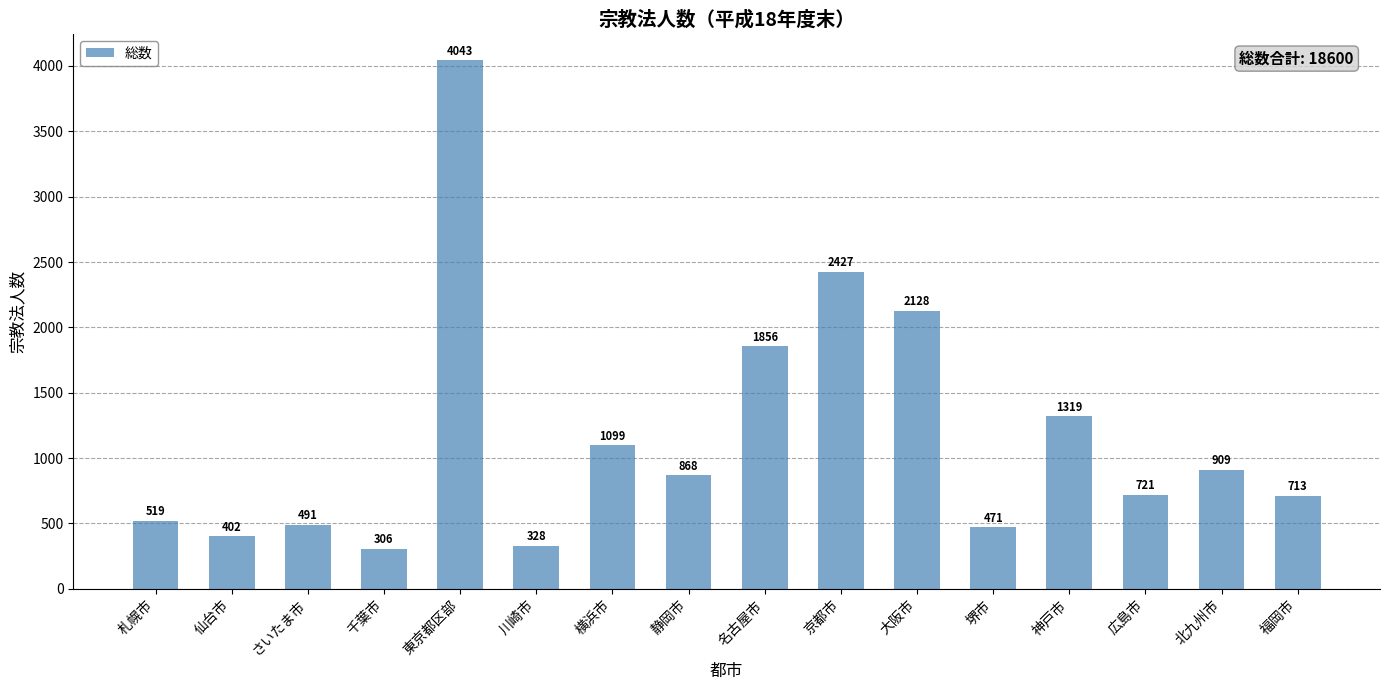

The value at さいたま市 is 871. True or false?

False